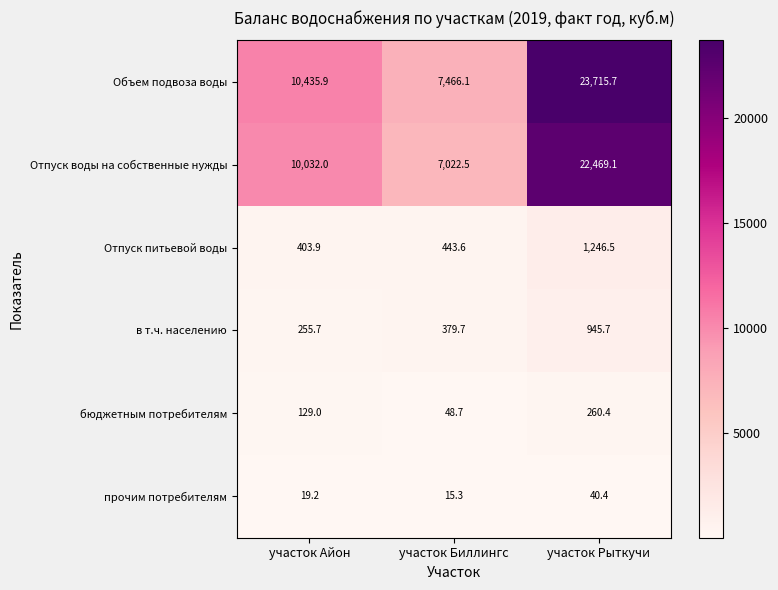

The value of Отпуск воды на собственные нужды at участок Биллингс is 3166.3. True or false?

False